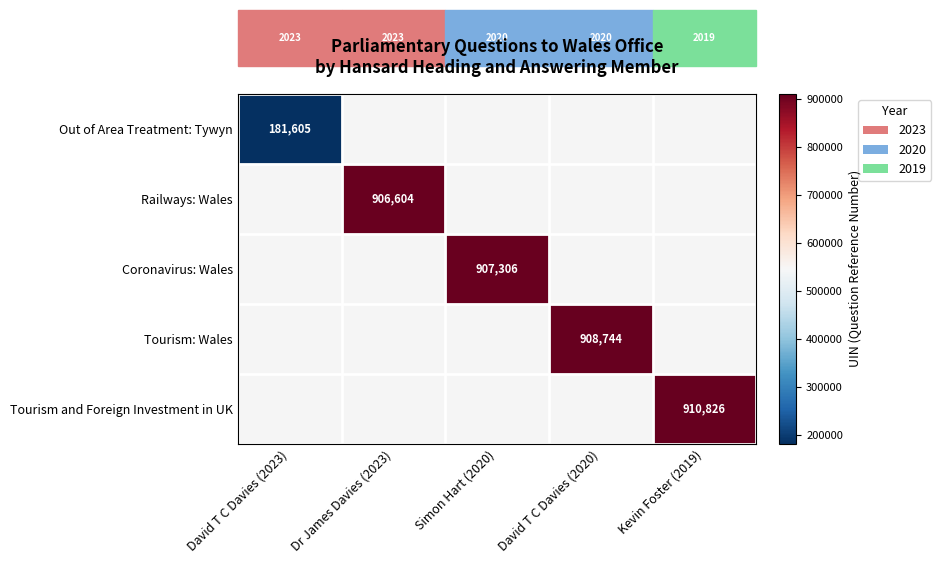

The Tourism and Foreign Investment in UK series shows 277634 at Kevin Foster (2019). True or false?

False